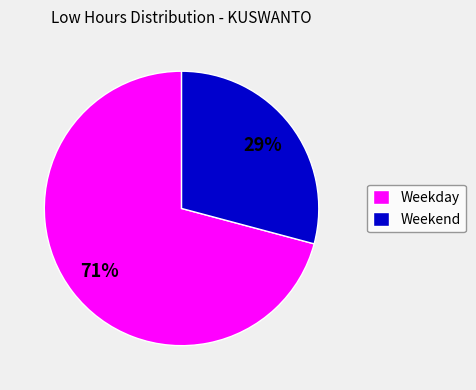

What percentage is the Weekday slice, to the nearest percent?

71%